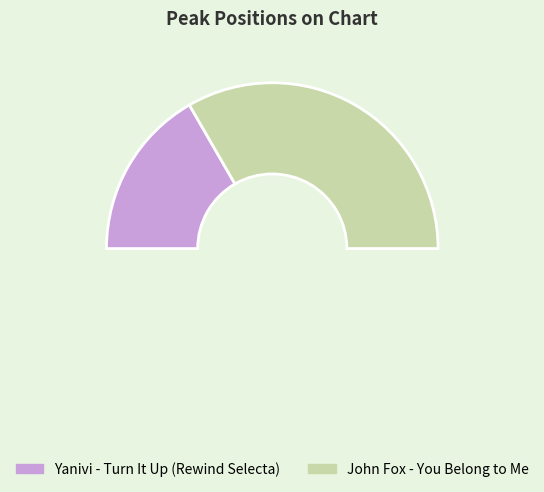

Rank the categories by value from lowest to highest.

Yanivi - Turn It Up (Rewind Selecta), John Fox - You Belong to Me